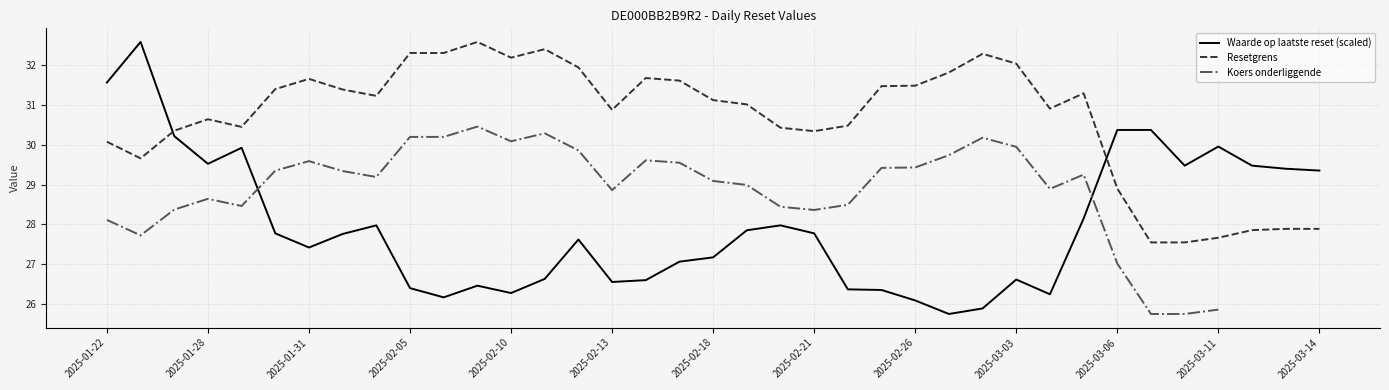

What is the maximum value for Waarde op laatste reset (scaled)?

32.6